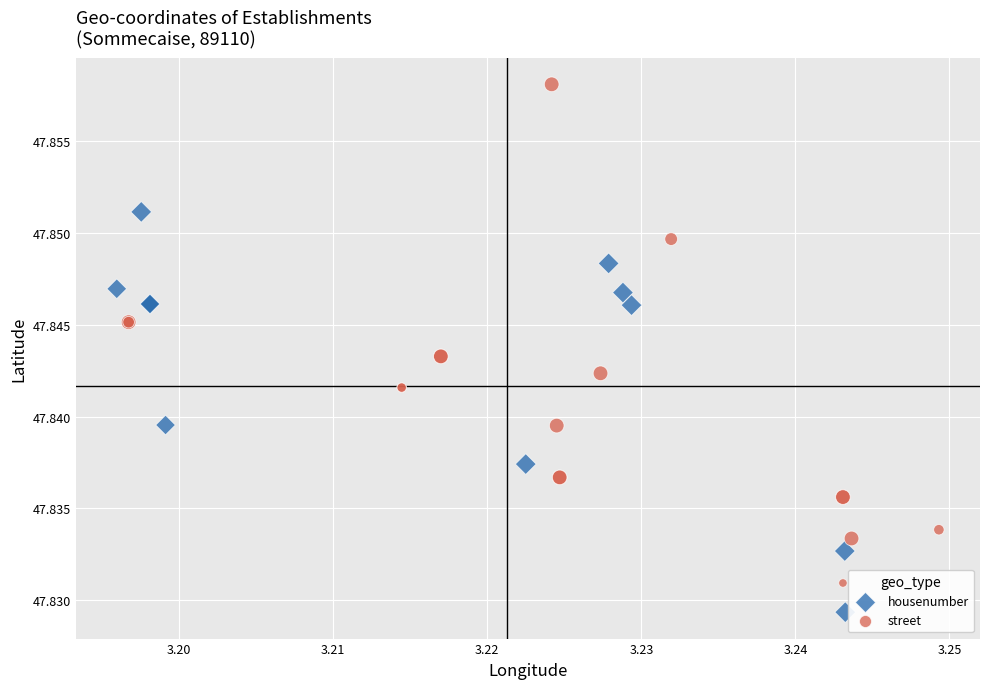

Which series has the largest Y range (max minus min)?

street